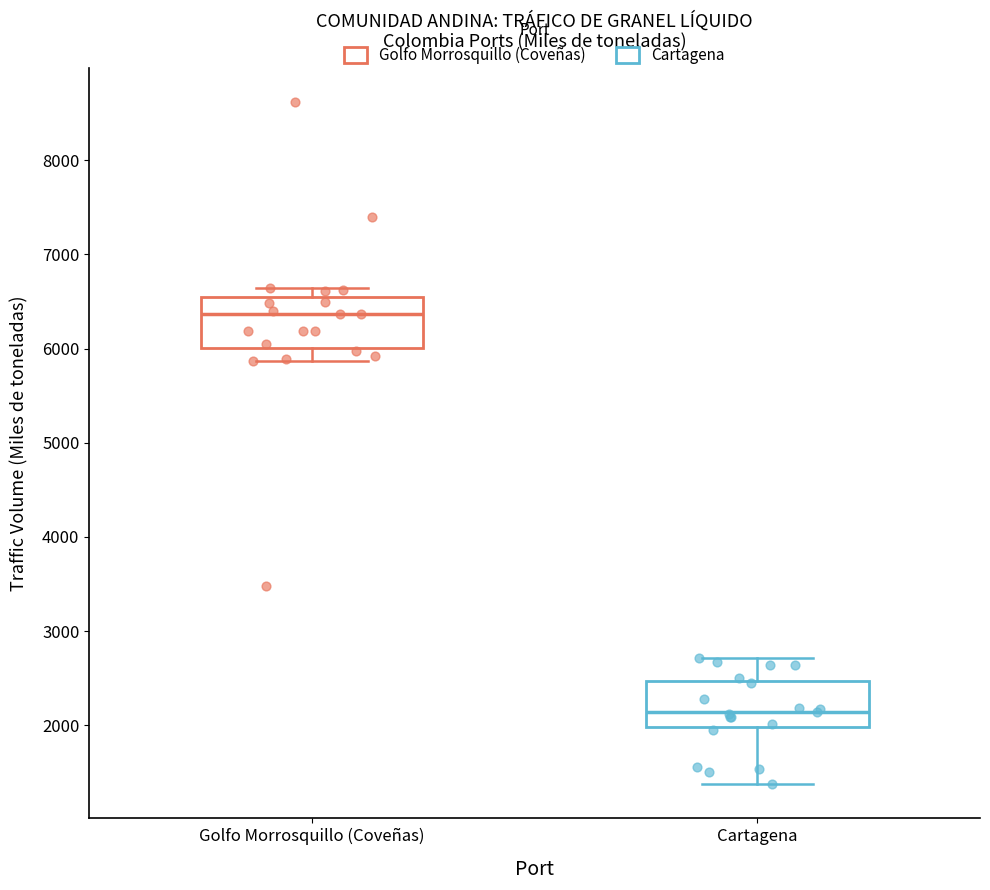

Reading left to right, read every box against the y-axis: the position of its median line, the range the box covers, and the ends of its whiskers. The values are not printed on the chart, so give them approximately, as read against the axis.

Golfo Morrosquillo (Coveñas): median 6400, box 6000 to 6600, whiskers 5900 to 6600 (just above the box's upper edge)
Cartagena: median 2100, box 2000 to 2500, whiskers 1400 to 2700